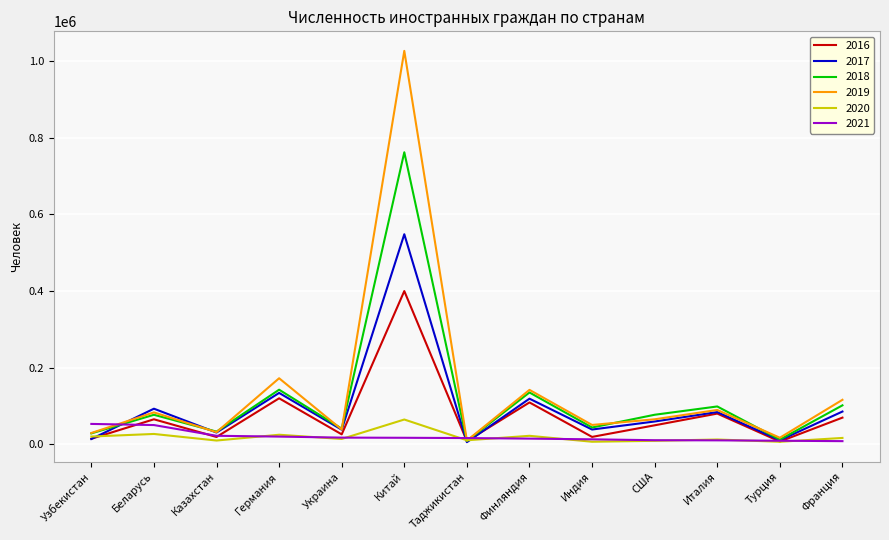

True or false: 2017 has more than 0 interior local peaks.

True